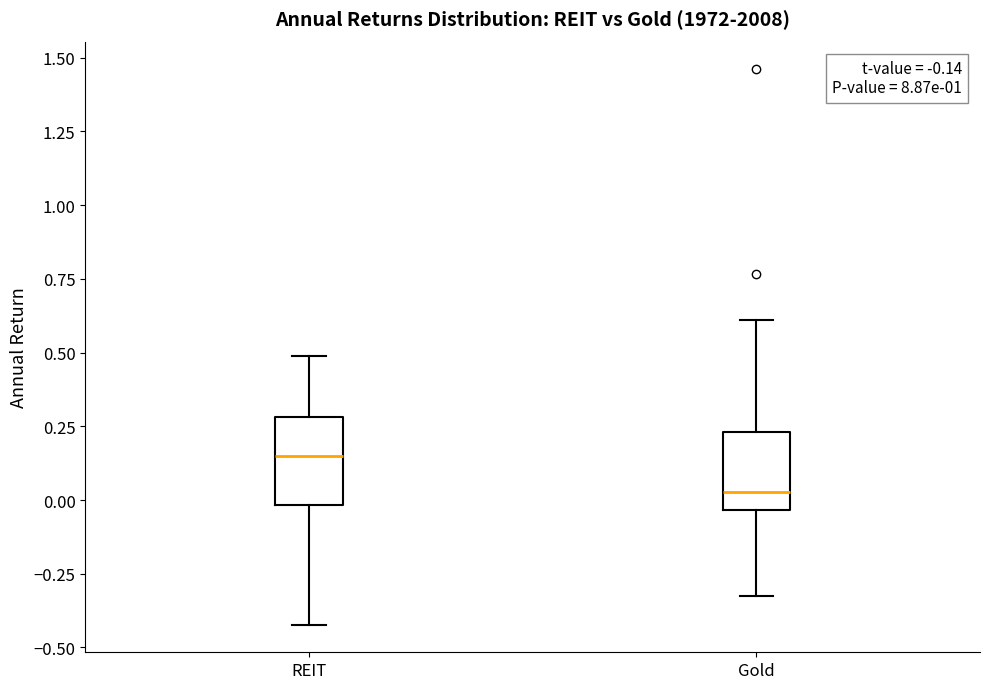

Reading left to right, transcribe this box plot: for each box, give where its median line is, the range the box spans, and where its two whiskers end, as read against the y-axis. The values are not printed on the chart, so give them approximately, as read against the axis.

REIT: median 0.15, box 0.00 to 0.30, whiskers -0.40 to 0.50
Gold: median 0.05, box -0.05 to 0.25, whiskers -0.35 to 0.60